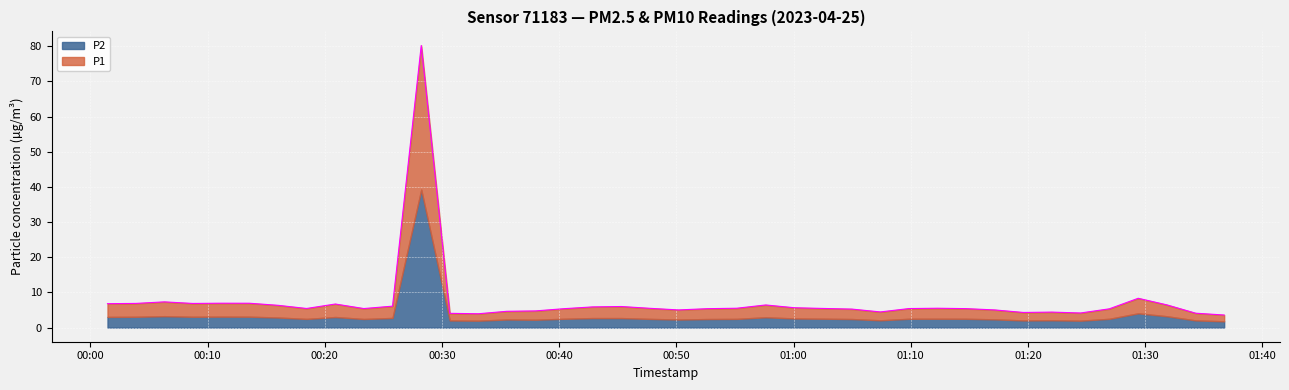

What is the ratio of the value at 2023-04-25T00:13:35 to the value at 2023-04-25T00:16:01?

1.1